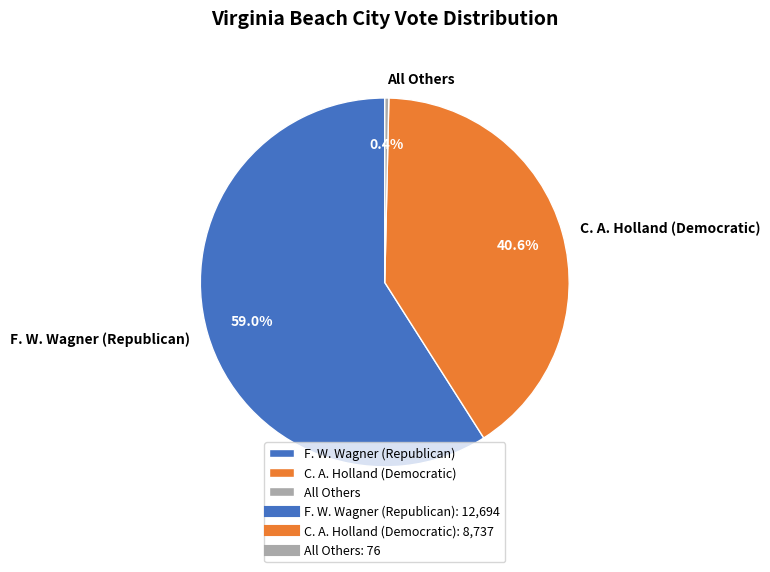

What is the smallest slice in the pie chart?

All Others